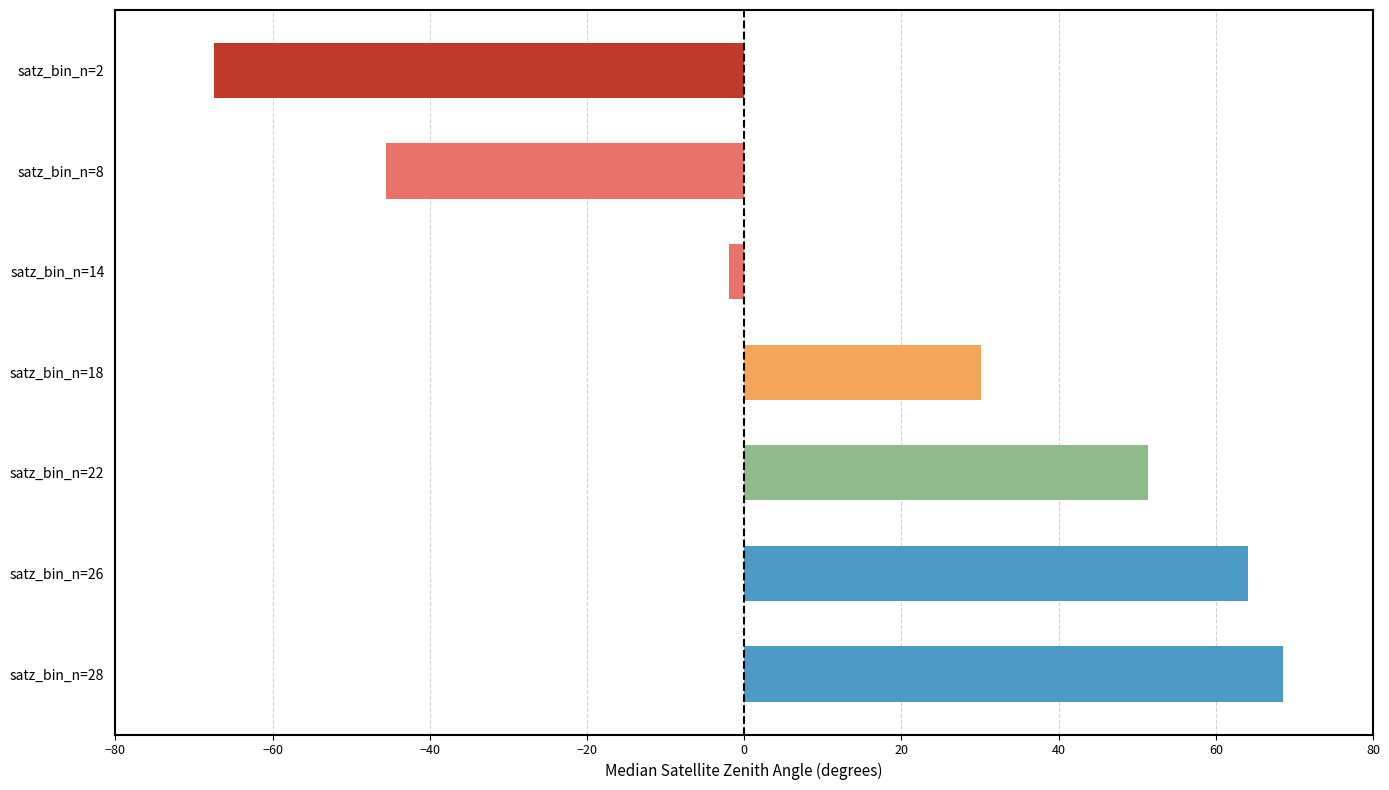

Reading left to right, extract all data points from this chart.

-67.5	-45.6	-2.0	30.2	51.4	64.1	68.6